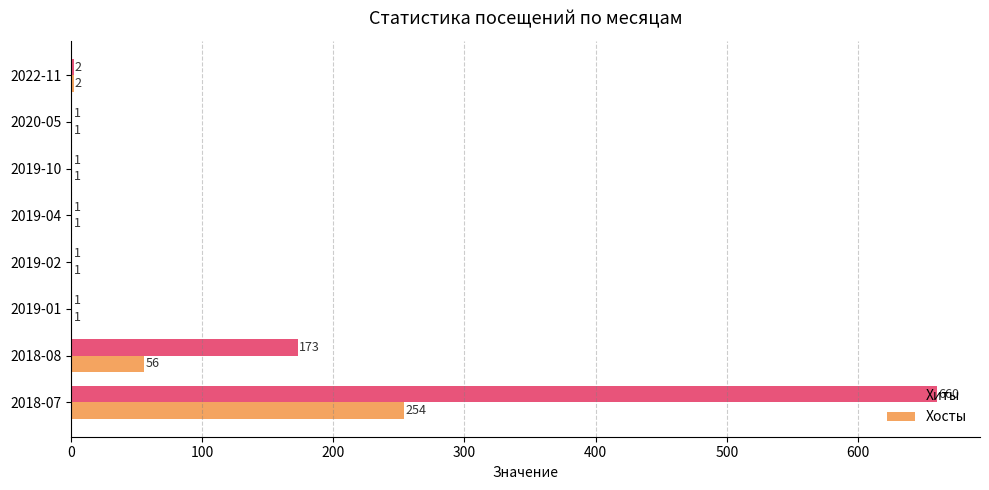

The value of Хосты at 2019-10 is 1. True or false?

True